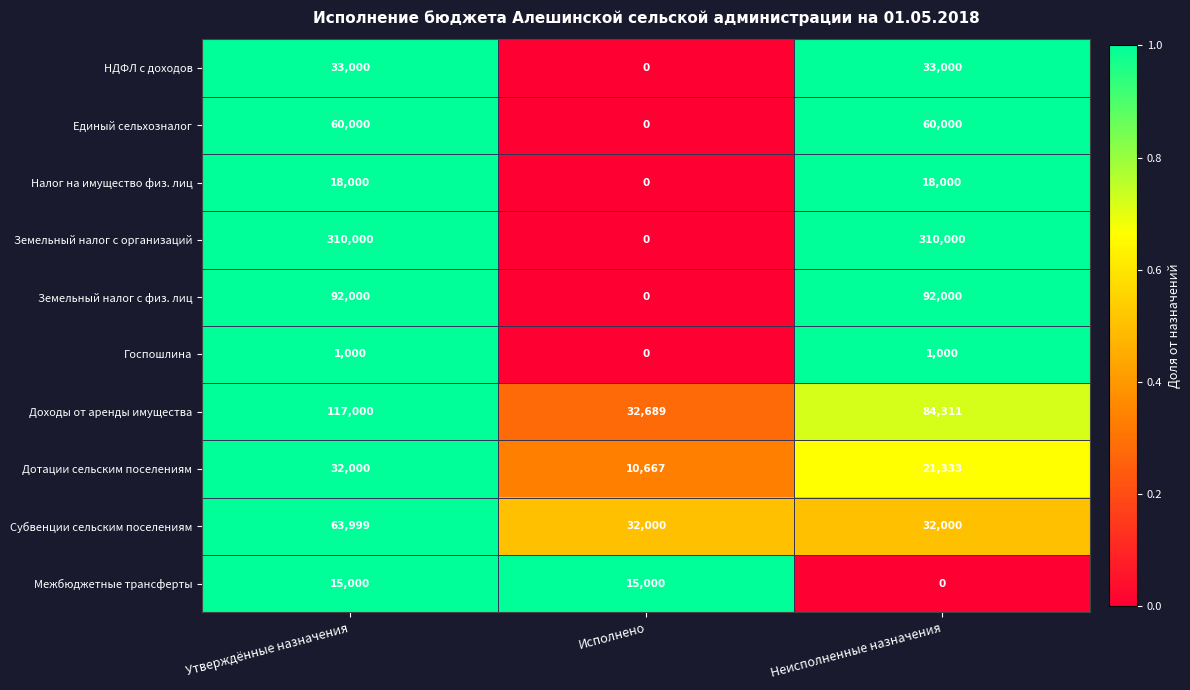

What is the sum of all Доходы от аренды имущества values?

234000